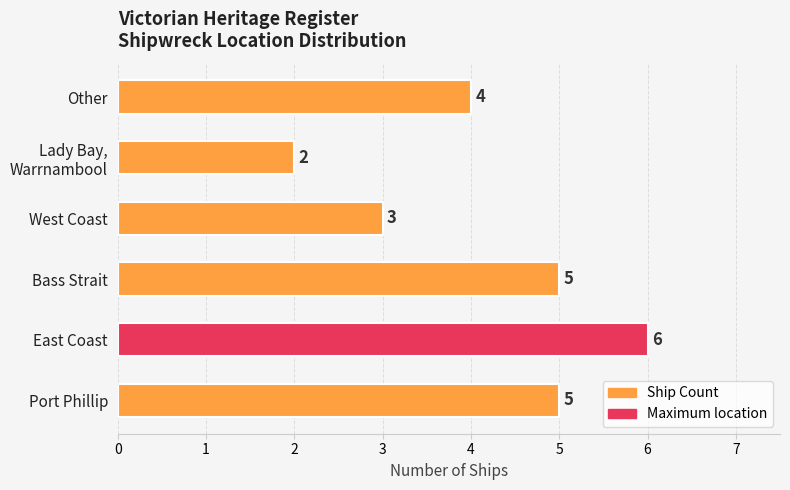

What is the difference between the maximum and second lowest values?

3